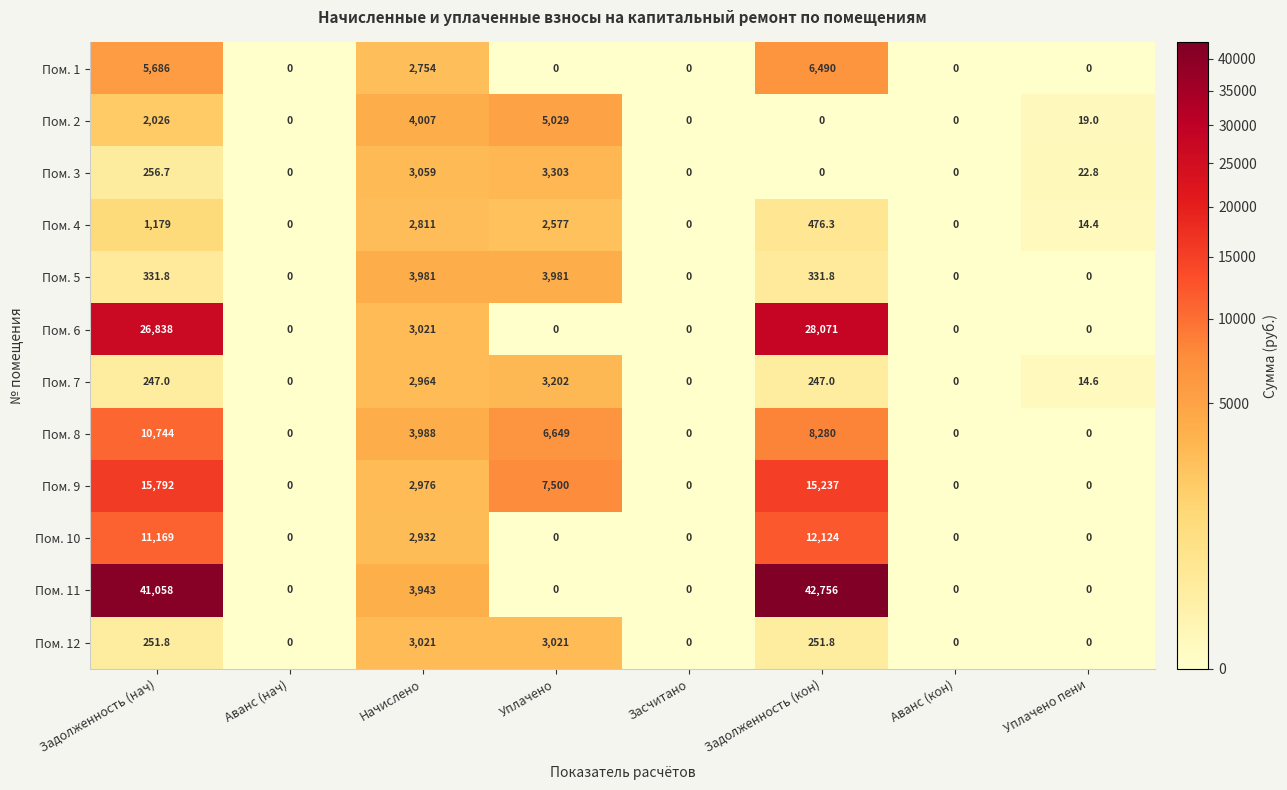

Count the number of data series in this chart.

12